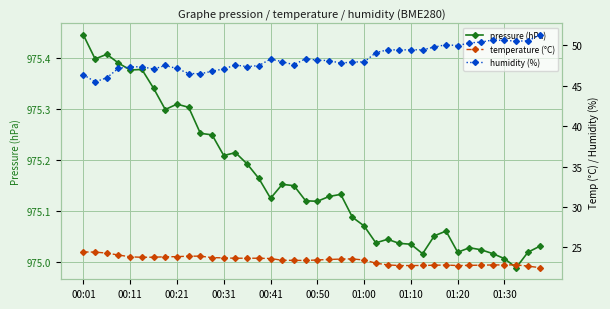

Reading left to right, extract all data points from this chart.

pressure (hPa): 975.4	975.4	975.4	975.4	975.4	975.4	975.3	975.3	975.3	975.3	975.3	975.2	975.2	975.2	975.2	975.2	975.1	975.2	975.1	975.1	975.1	975.1	975.1	975.1	975.1	975.0	975.0	975.0	975.0	975.0	975.1	975.1	975.0	975.0	975.0	975.0	975.0	975.0	975.0	975.0
temperature (°C): 24.4	24.4	24.3	24.1	23.8	23.8	23.8	23.8	23.9	23.9	23.9	23.7	23.7	23.7	23.7	23.7	23.6	23.4	23.4	23.4	23.4	23.5	23.6	23.6	23.4	23.1	22.8	22.8	22.8	22.8	22.8	22.8	22.8	22.8	22.8	22.8	22.8	22.8	22.7	22.5
humidity (%): 46.4	45.5	46.0	47.1	47.3	47.3	47.0	47.5	47.1	46.5	46.5	46.8	47.1	47.5	47.4	47.5	48.3	48.0	47.6	48.3	48.1	48.1	47.8	47.9	47.9	49.1	49.4	49.4	49.4	49.4	49.8	50.1	50.0	50.3	50.4	50.6	50.6	50.5	50.5	51.3